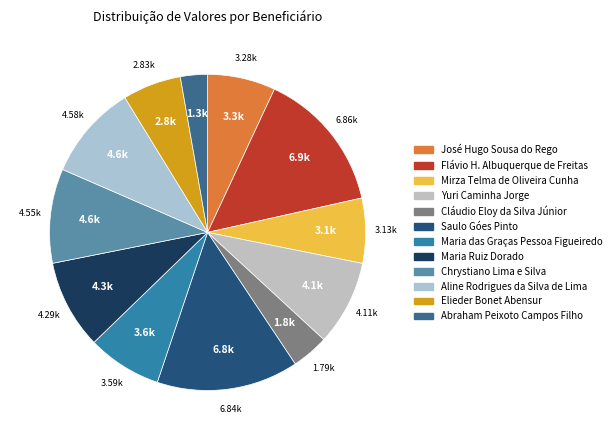

What is the largest slice in the pie chart?

Flávio Henrique Albuquerque de Freitas